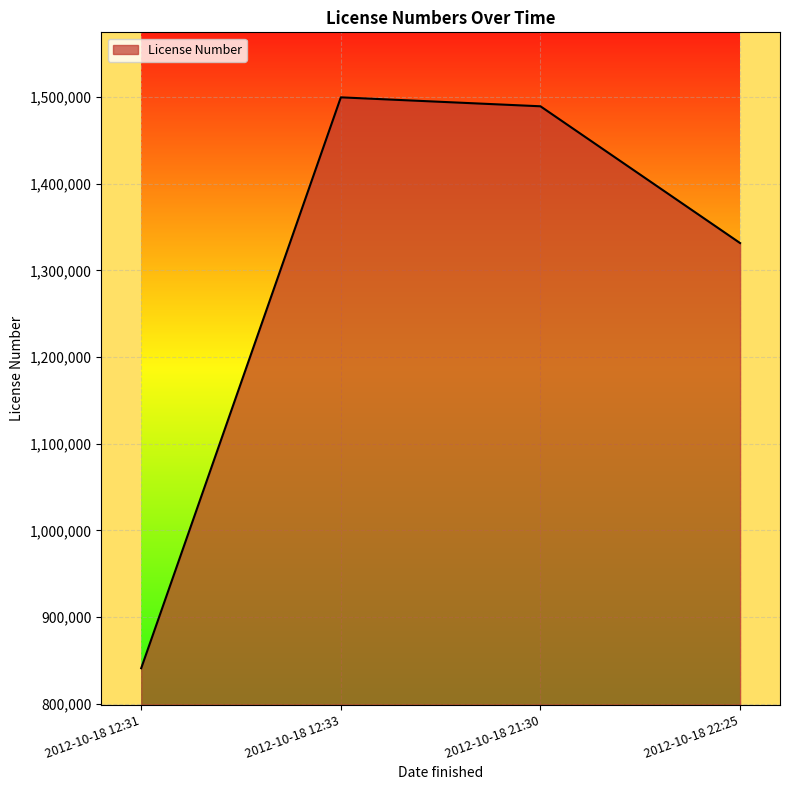

How many values are below 1489157?

2